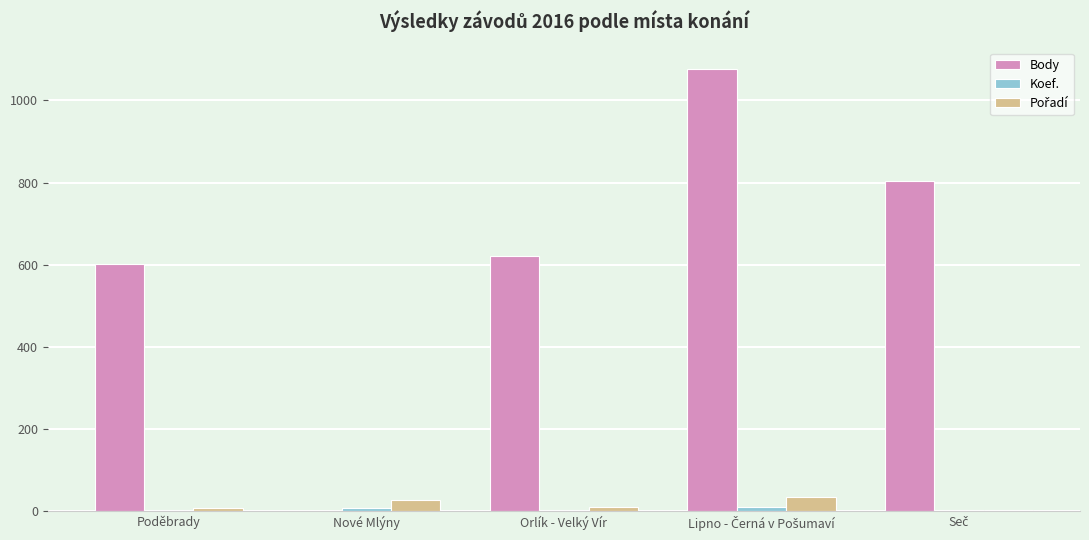

What is the difference between the Body values at Orlík - Velký Vír and Poděbrady?

18.2